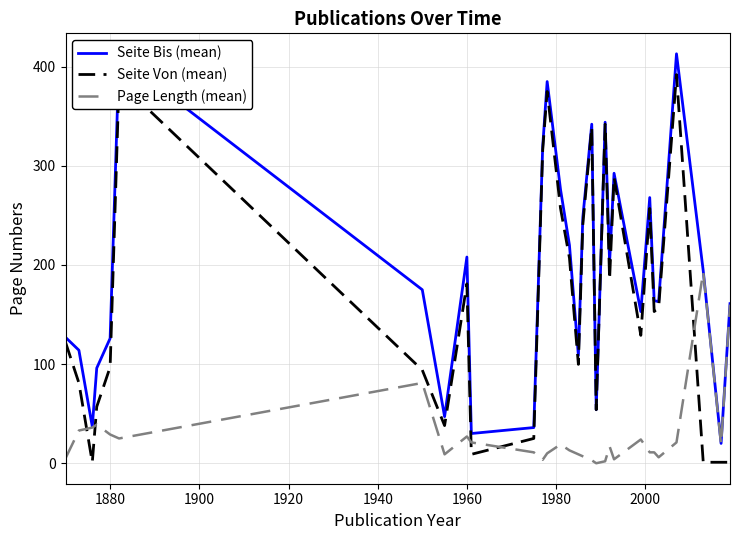

Which series has the largest total across all categories?

Seite Bis (mean)